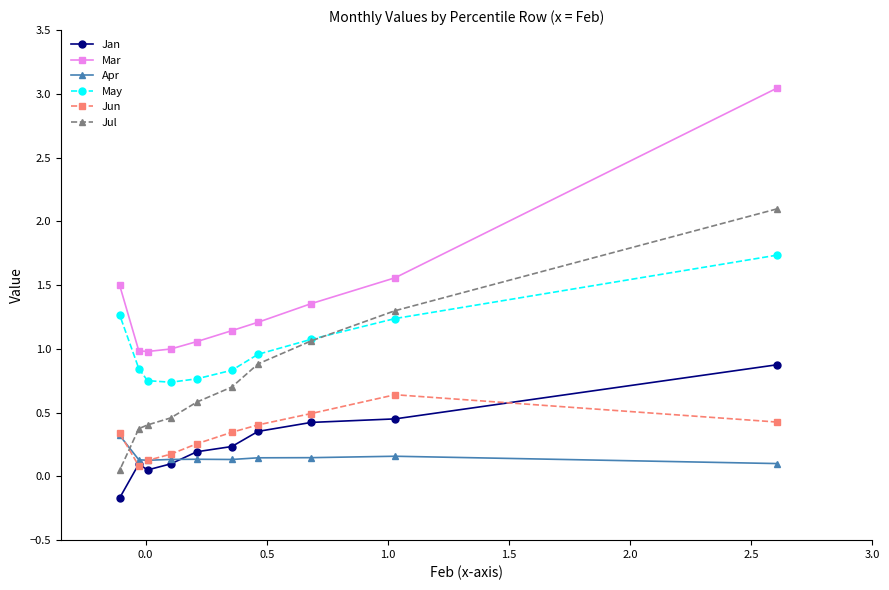

True or false: Mar has more than 0 points higher than both neighbors.

False